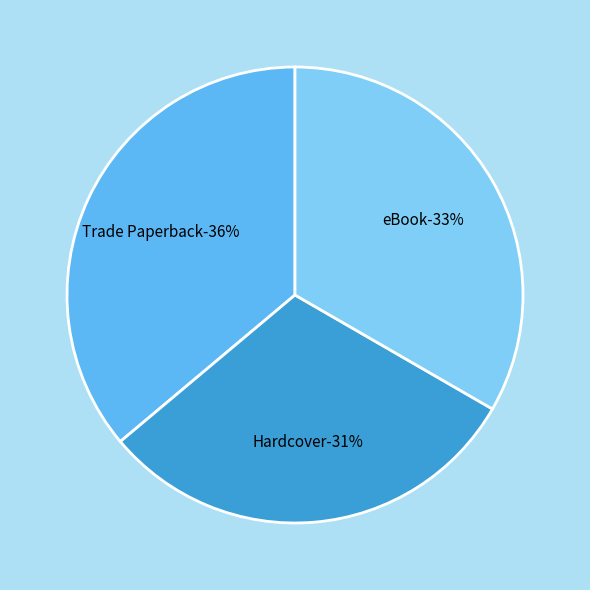

Which slice is the smallest?

Hardcover